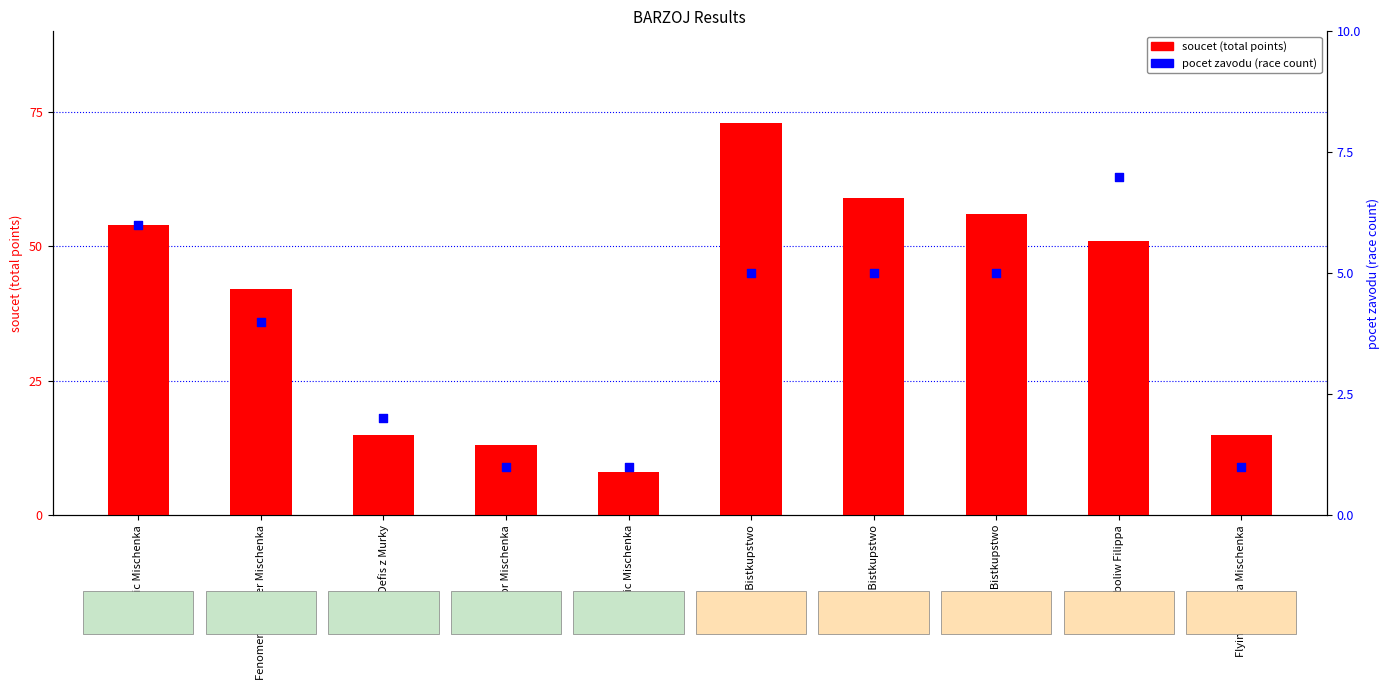

Is the value of pocet zavodu (race count) at Fanatic Mischenka greater than the value of soucet (total points) at Odeta Bistkupstwo?

No